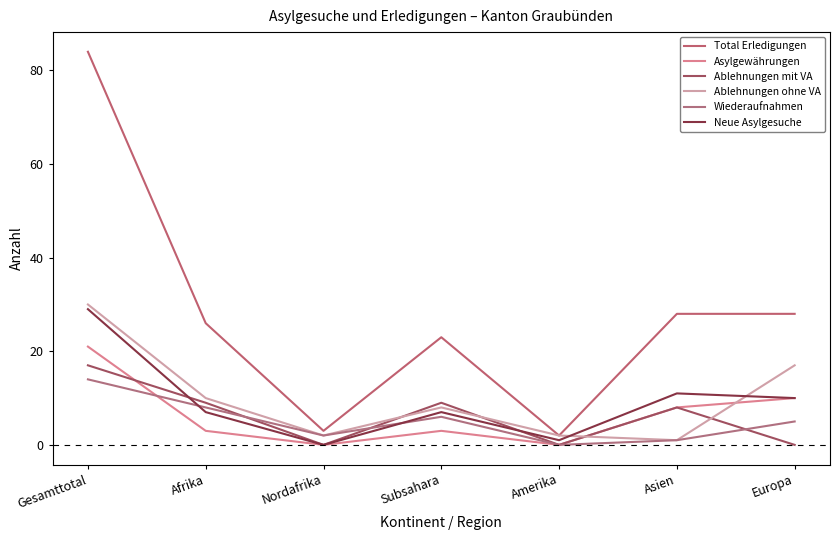

Where is the first local minimum for Total Erledigungen?

Nordafrika